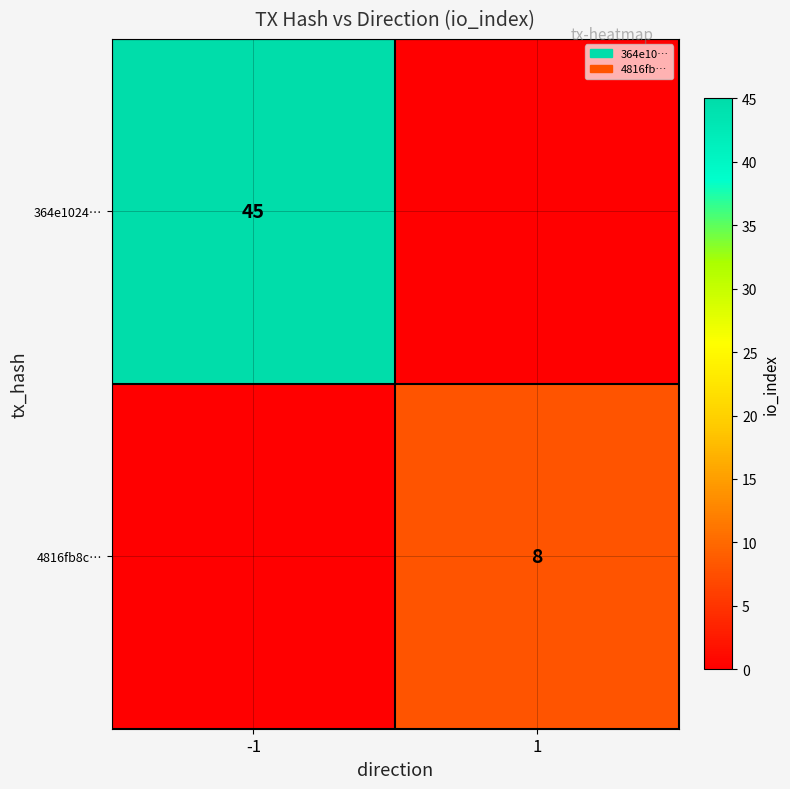

What is the total value across all series at 1?

8